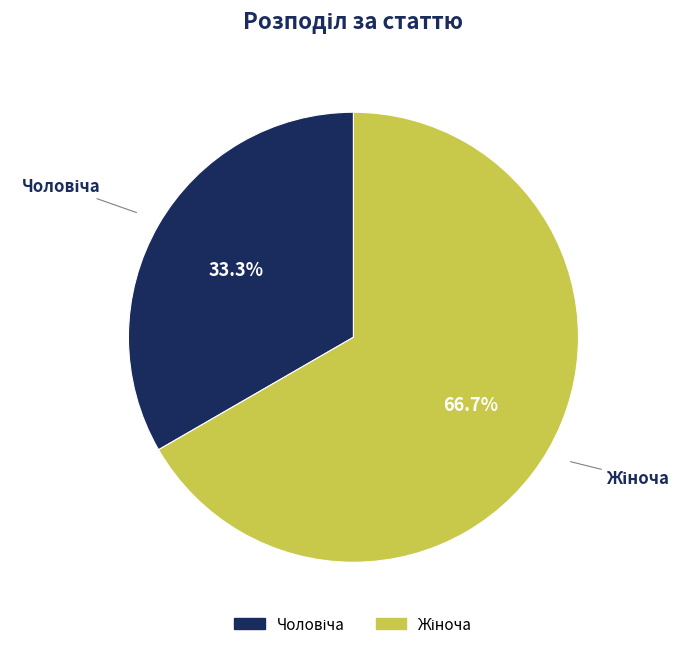

Does any single category account for the majority?

Yes